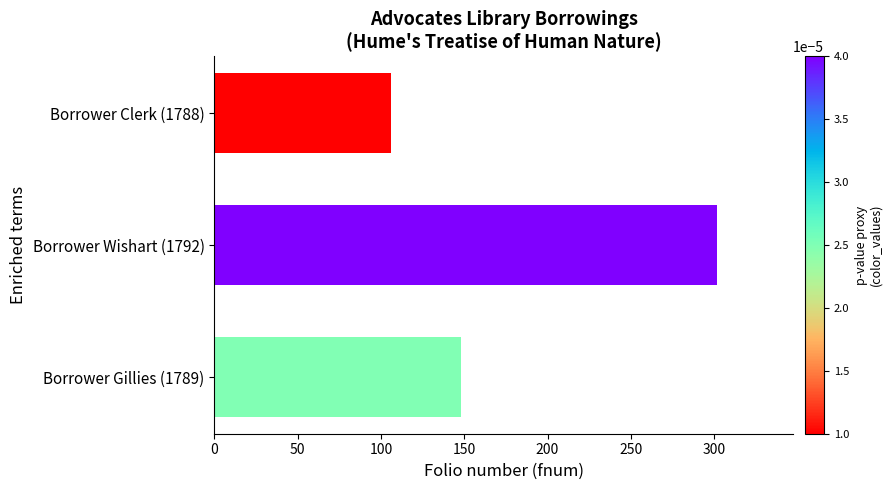

Are the bars horizontal?

Yes